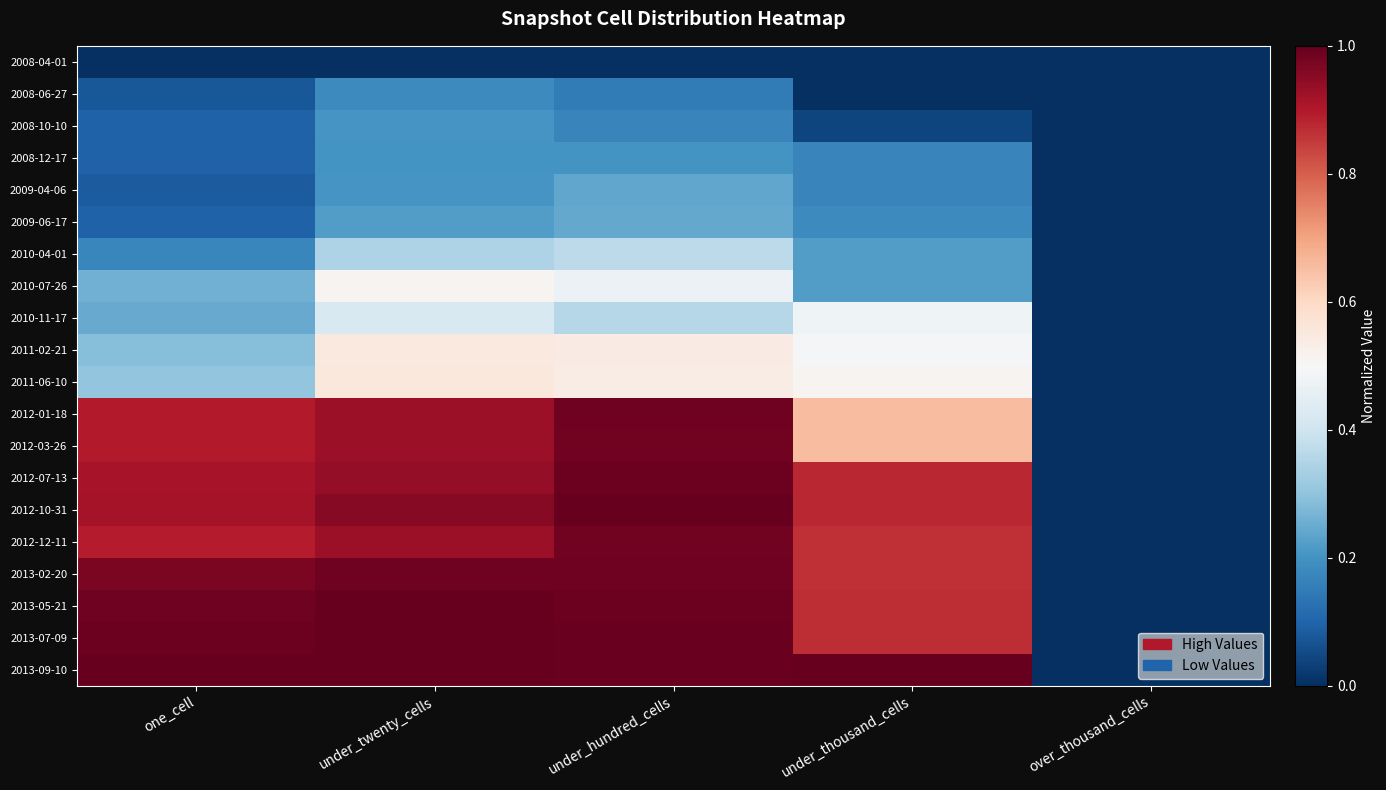

Rank the series at under_thousand_cells from lowest to highest value.

2008-04-01, 2008-06-27, 2008-10-10, 2008-12-17, 2009-04-06, 2009-06-17, 2010-04-01, 2010-07-26, 2010-11-17, 2011-02-21, 2011-06-10, 2012-01-18, 2012-03-26, 2012-12-11, 2013-02-20, 2013-05-21, 2013-07-09, 2012-07-13, 2012-10-31, 2013-09-10